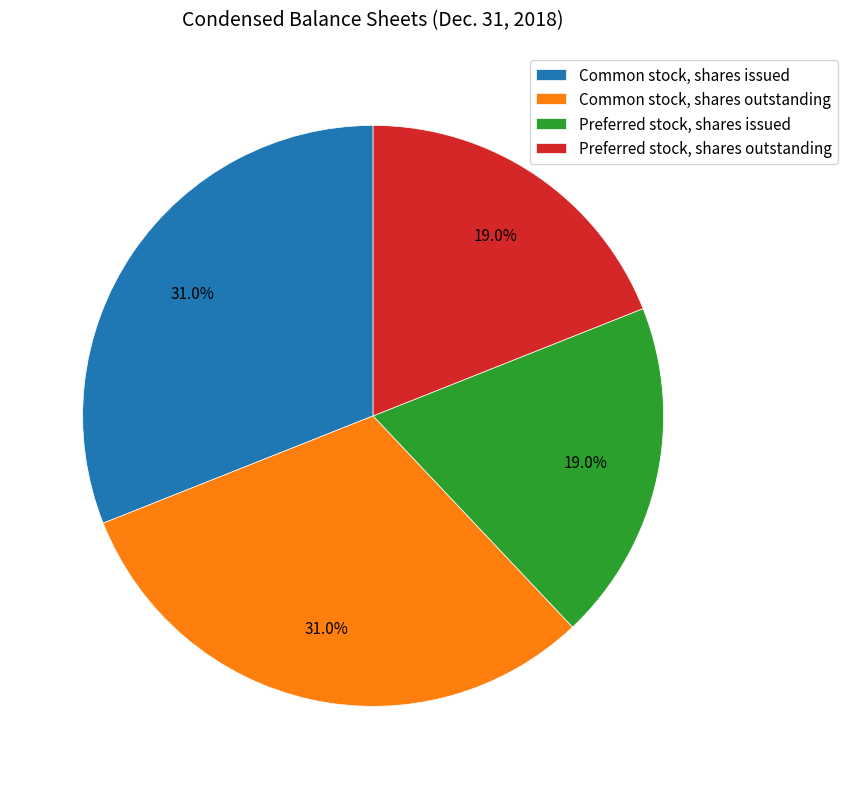

Which has a higher value, Preferred stock, shares outstanding or Common stock, shares issued?

Common stock, shares issued